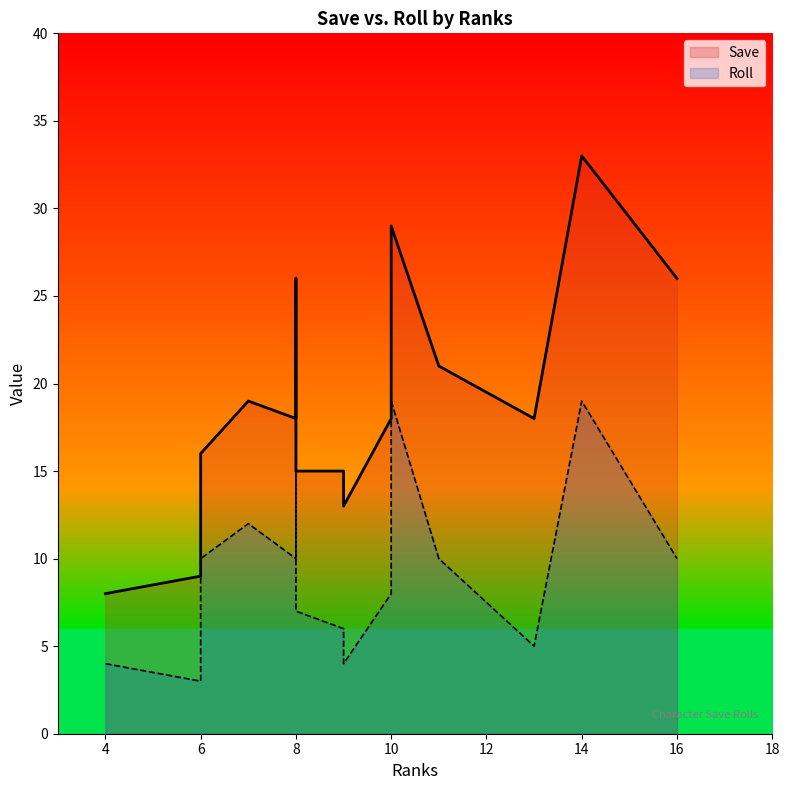

What is the difference between the maximum and minimum values in the Save series?

25